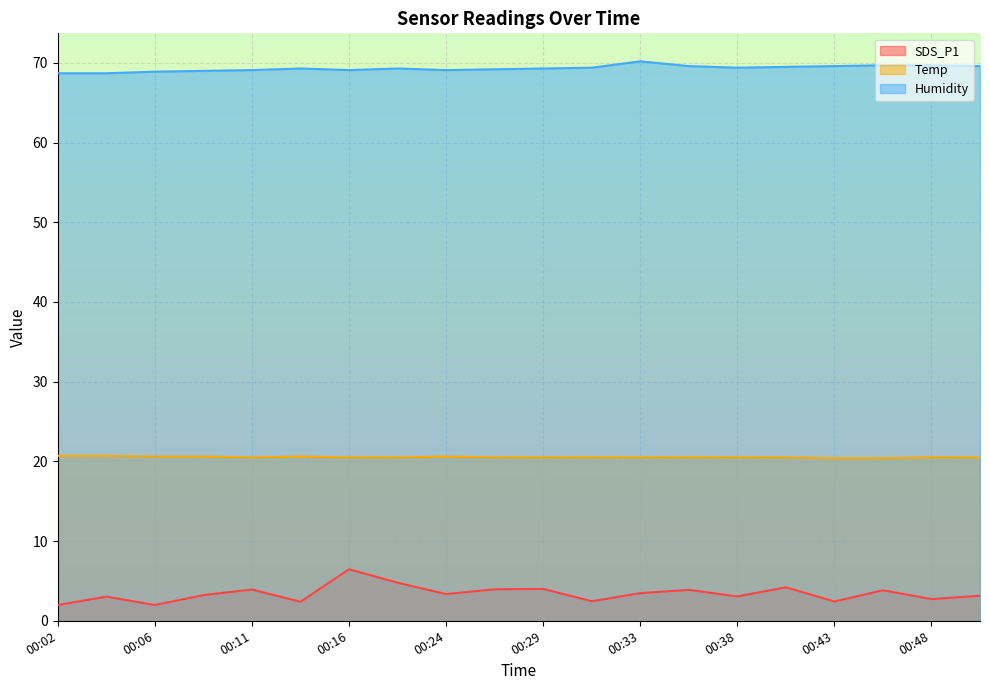

Which has a higher value, 00:21 or 00:16?

00:16